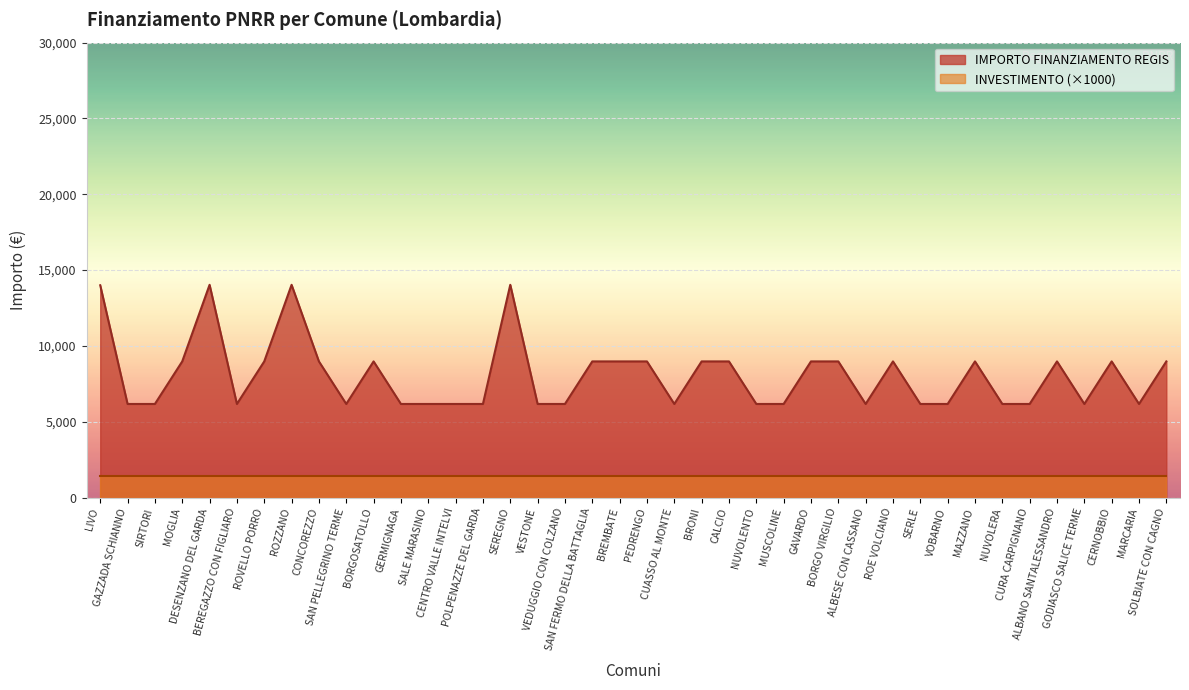

Where does the data first go above 8979?

LIVO